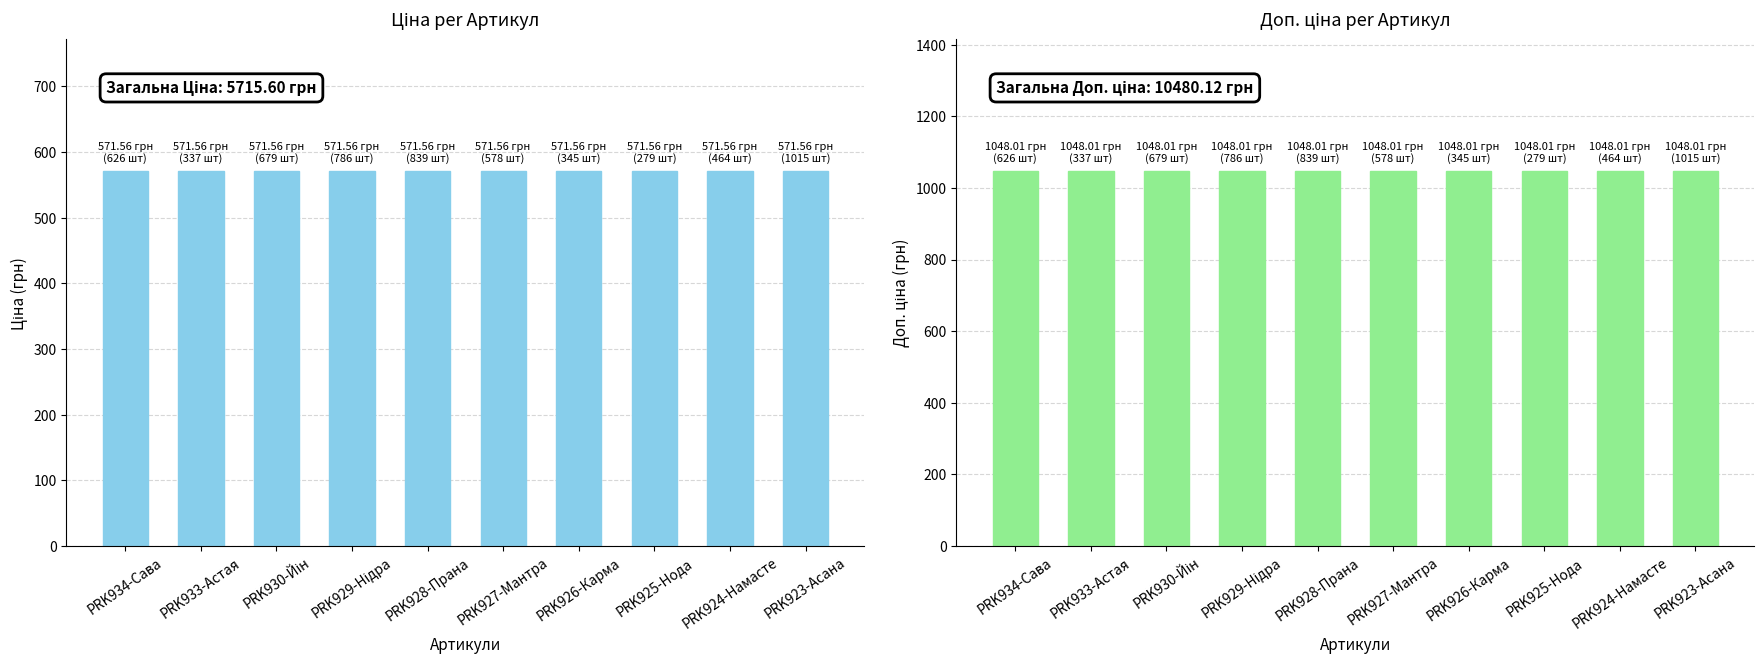

Reading left to right, list all the values displayed in this chart.

Ціна: PRK934-Сава=571.6	PRK933-Астая=571.6	PRK930-Йін=571.6	PRK929-Нідра=571.6	PRK928-Прана=571.6	PRK927-Мантра=571.6	PRK926-Карма=571.6	PRK925-Нода=571.6	PRK924-Намасте=571.6	PRK923-Асана=571.6
Доп. ціна: PRK934-Сава=1048.0	PRK933-Астая=1048.0	PRK930-Йін=1048.0	PRK929-Нідра=1048.0	PRK928-Прана=1048.0	PRK927-Мантра=1048.0	PRK926-Карма=1048.0	PRK925-Нода=1048.0	PRK924-Намасте=1048.0	PRK923-Асана=1048.0